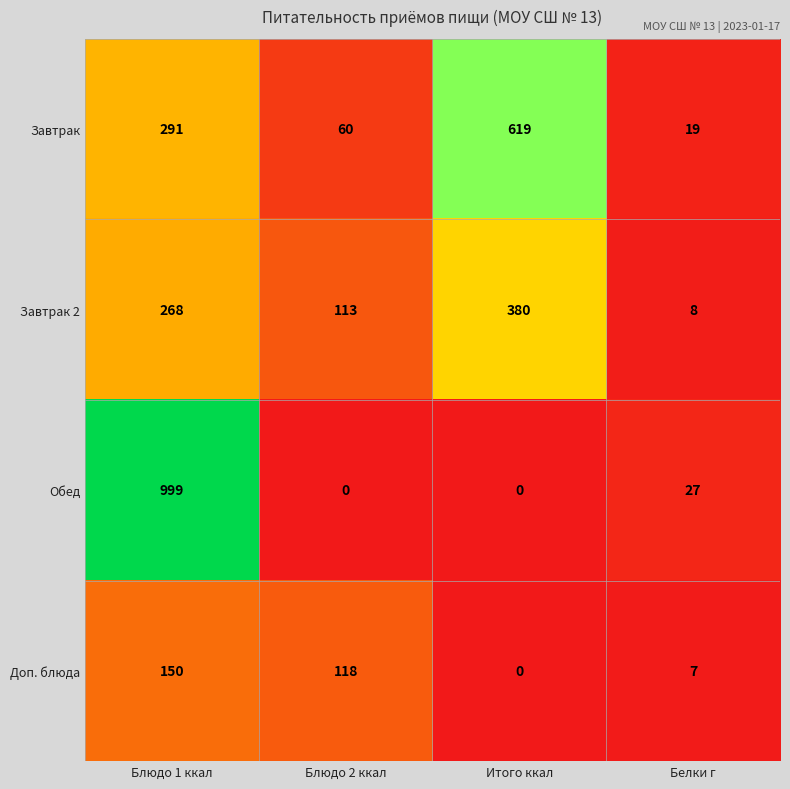

Read the Завтрак 2 value at Блюдо 2 ккал, to the nearest 10.

110